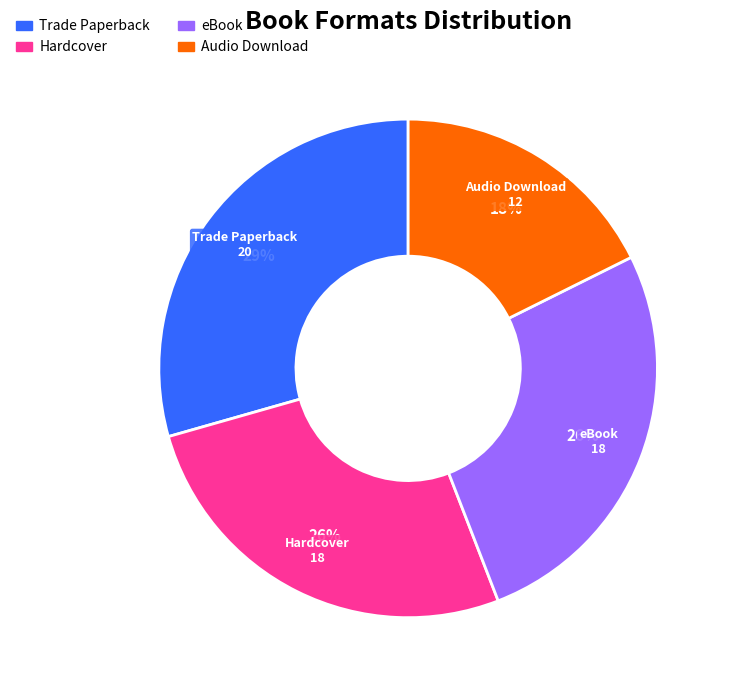

The Hardcover slice represents 19% of the pie. True or false?

False